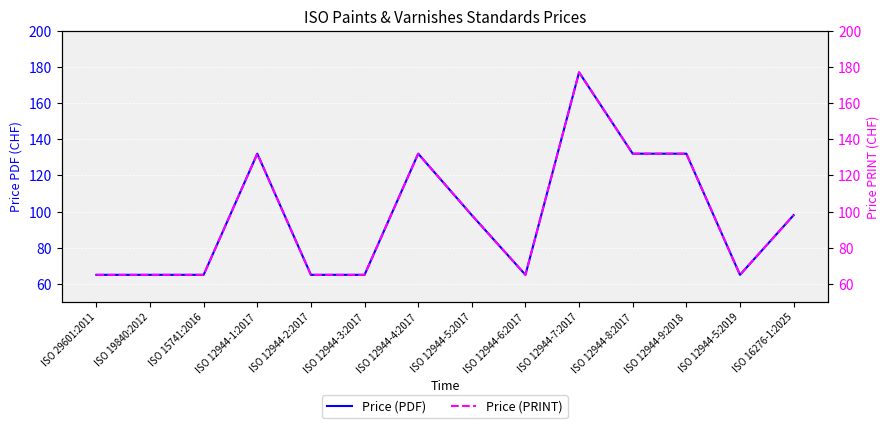

Does the chart display data point markers on the line(s)?

No